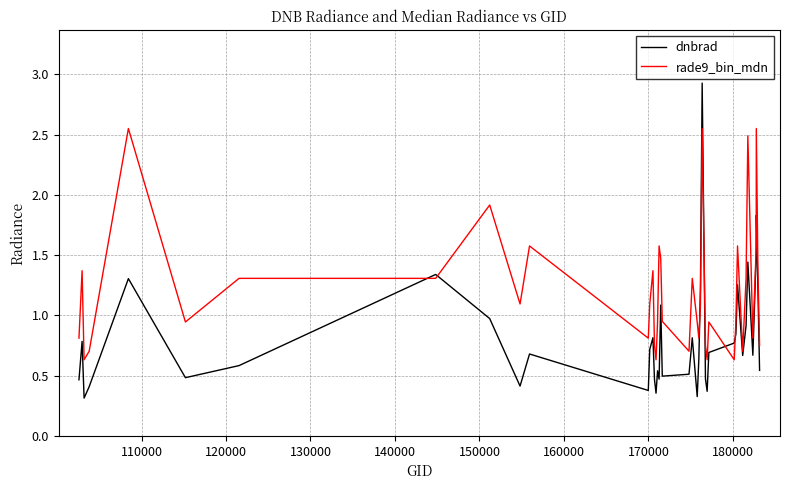

What is the maximum value shown in the chart?

2.9